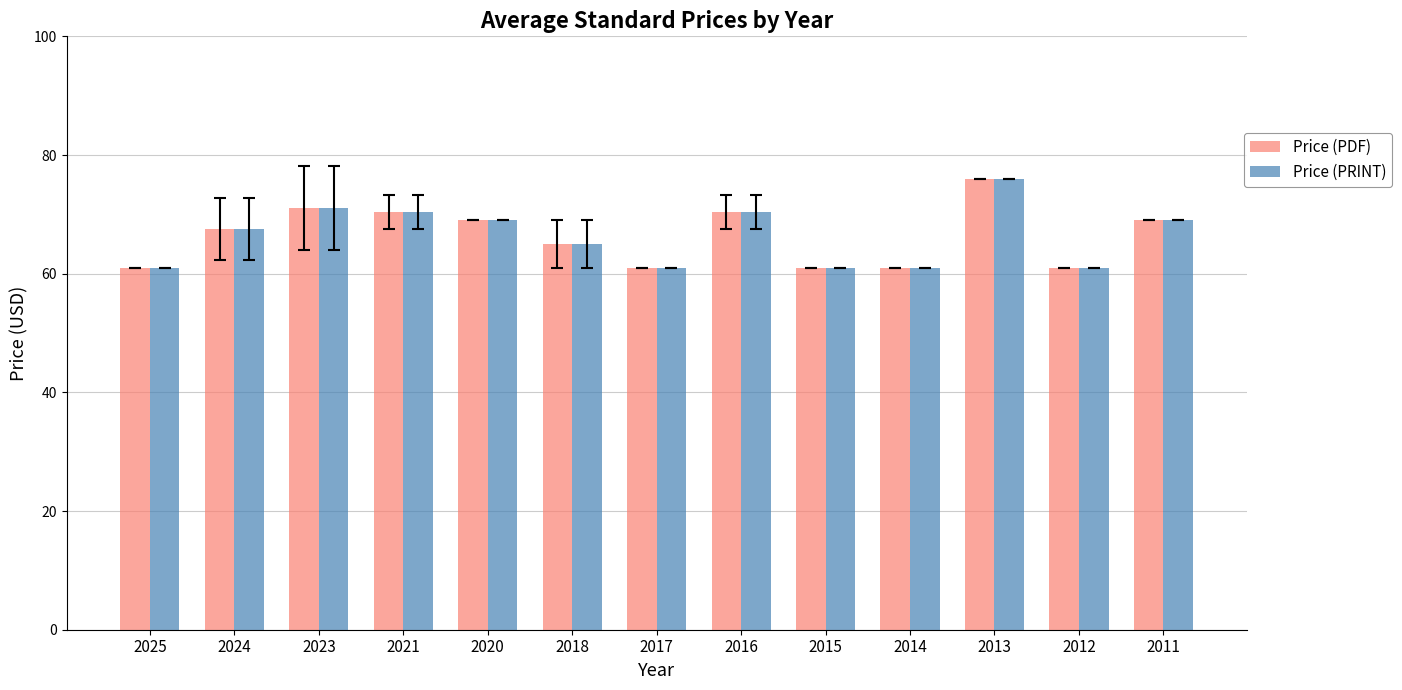

What is the total value across all series at 2014?

122.0